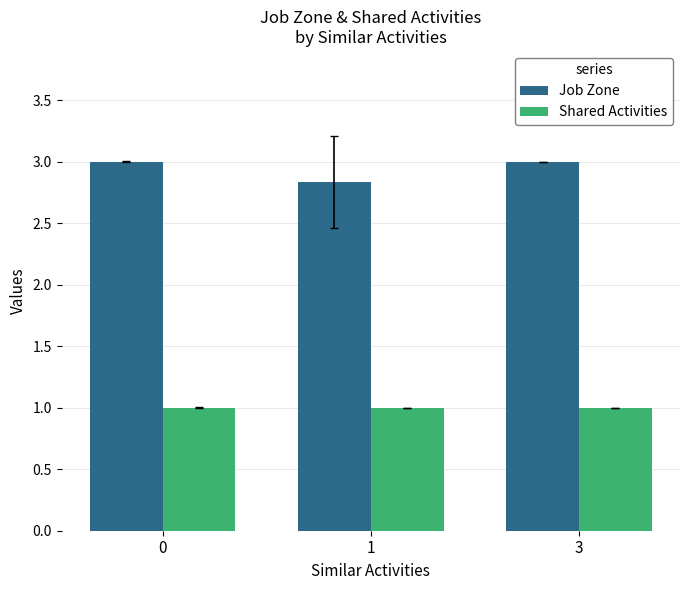

Which series has the largest total across all categories?

Job Zone